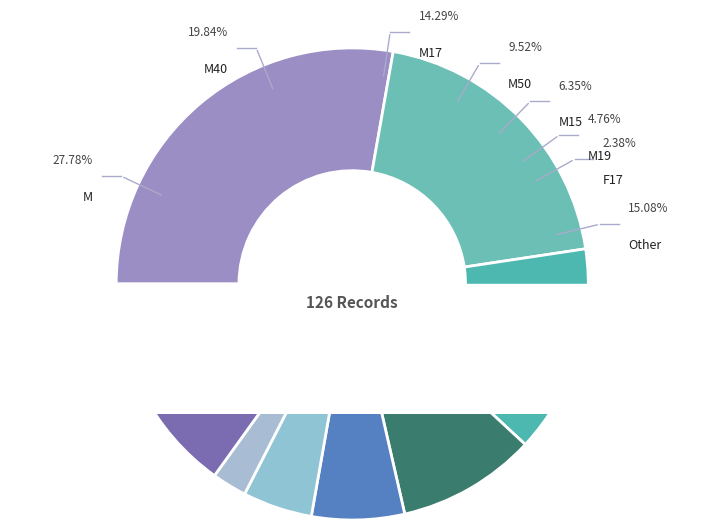

Rank the categories by value from lowest to highest.

F17, M19, M15, M50, M17, Other, M40, M